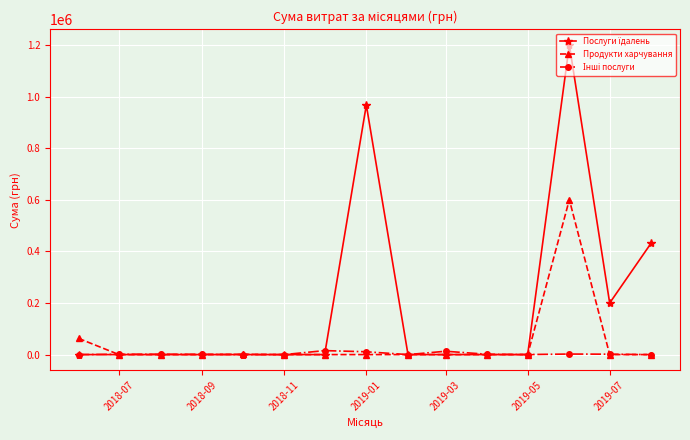

What is the maximum value shown in the chart?

1200911.5